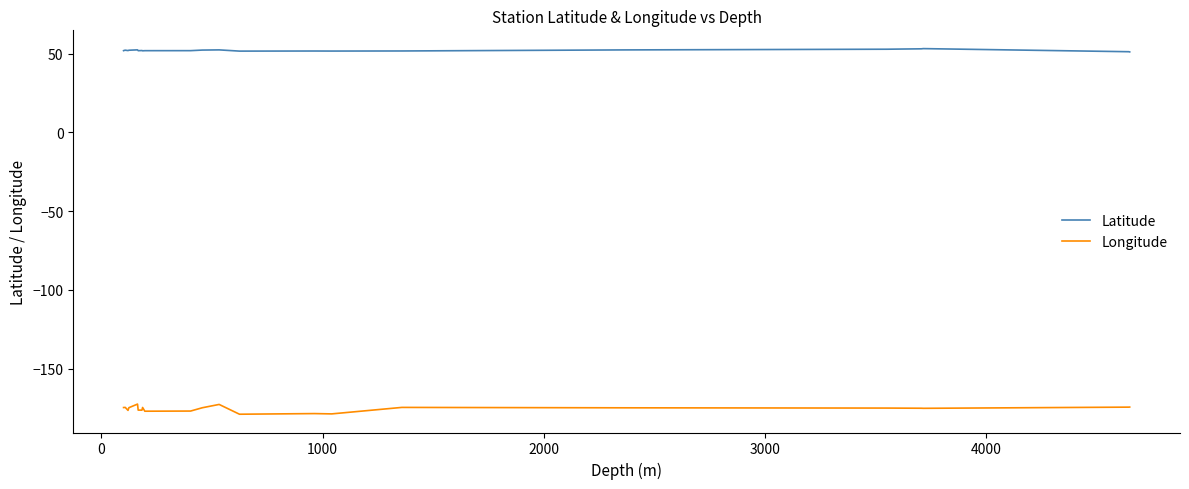

What is the maximum value shown in the chart?

53.2